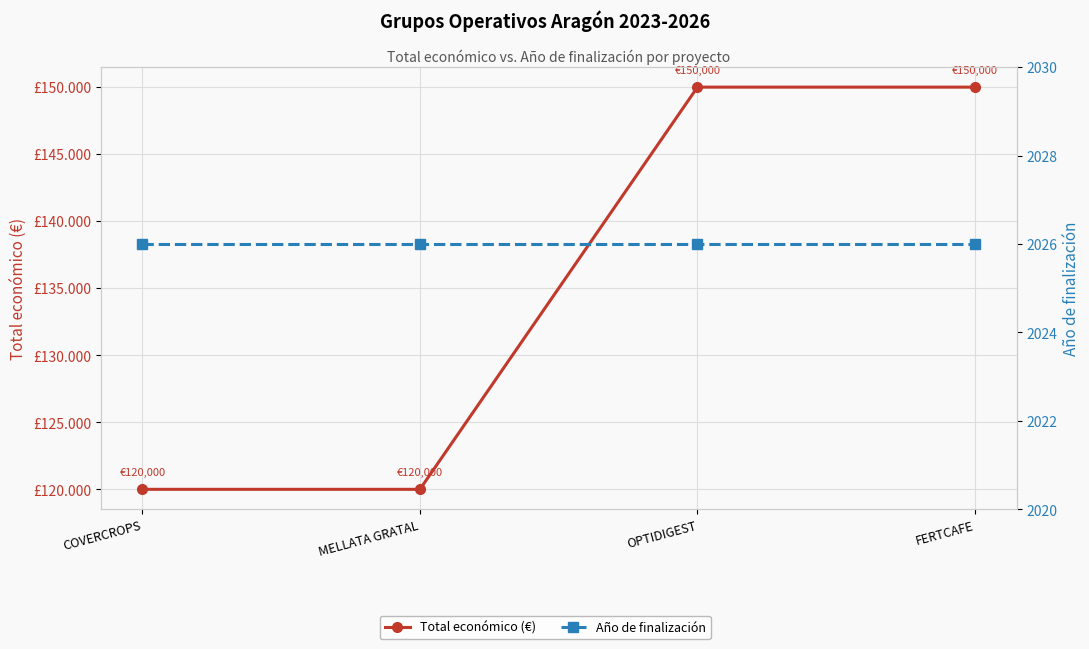

Reading right to left, what are all the values shown in this chart?

Total económico (€): FERTCAFE=150000	OPTIDIGEST=150000	MELLATA GRATAL=120000	COVERCROPS=120000
Año de finalización: FERTCAFE=2026	OPTIDIGEST=2026	MELLATA GRATAL=2026	COVERCROPS=2026